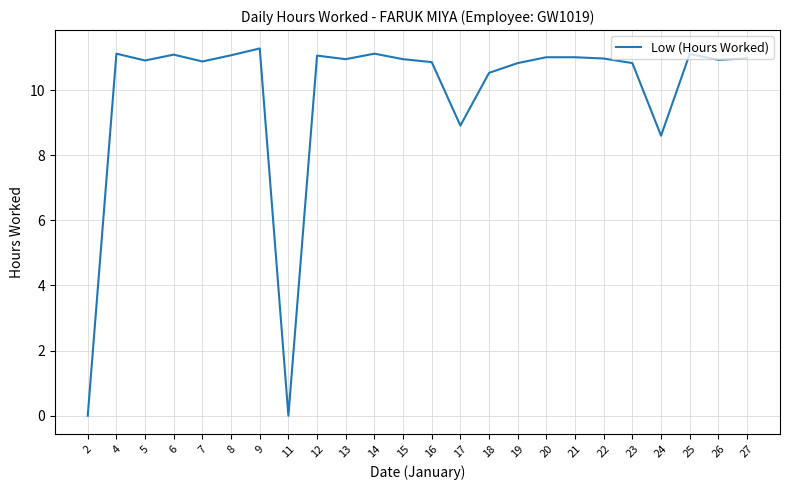

How many values are below 10?

4